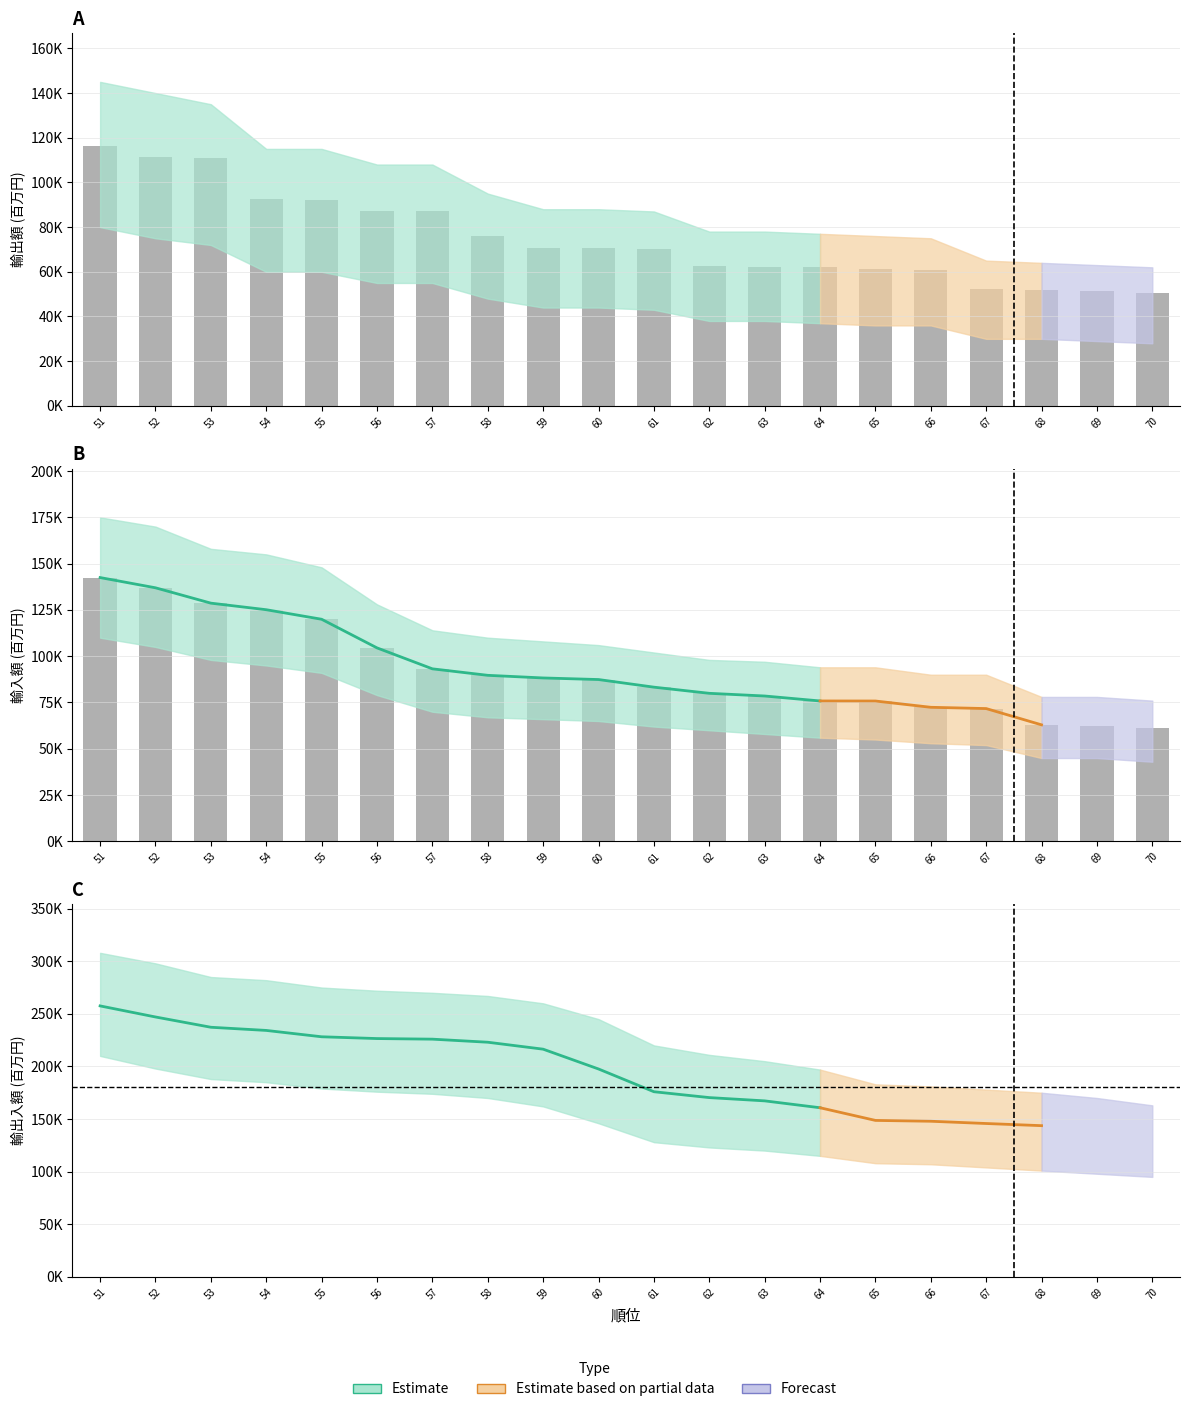

Are the bars horizontal?

No